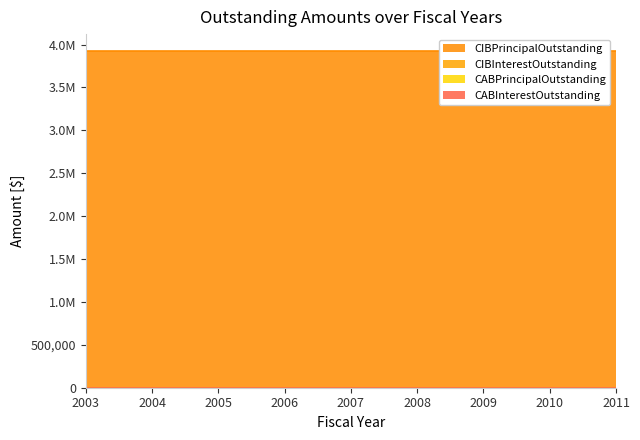

Which series has the largest total across all categories?

CIBPrincipalOutstanding